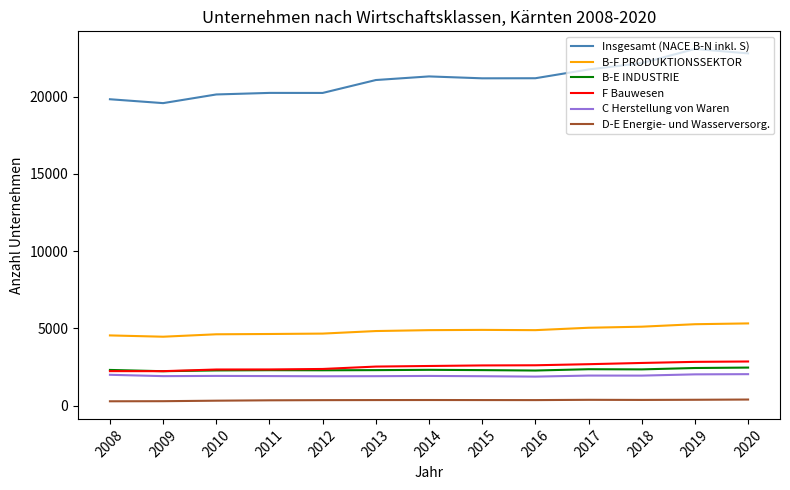

Which series has the largest total across all categories?

Insgesamt (NACE B-N inkl. S)